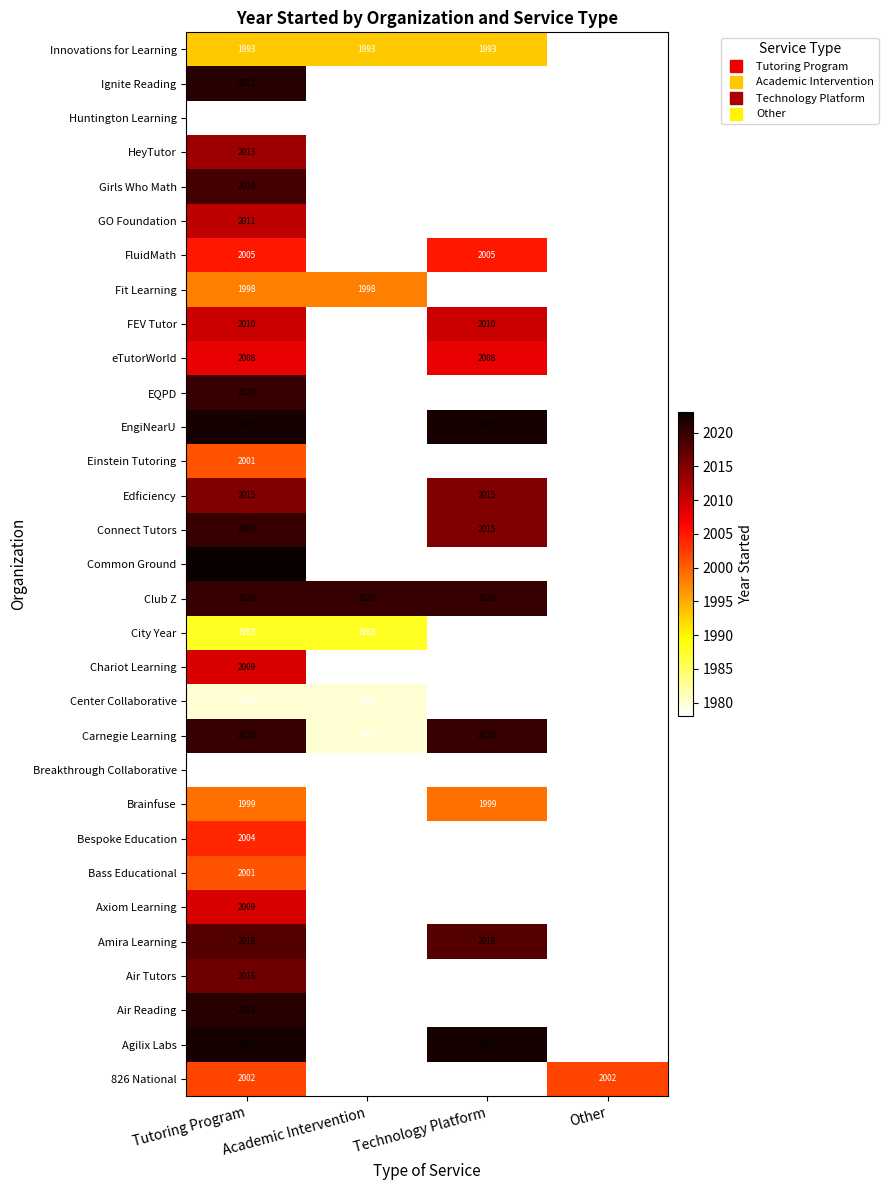

What is the minimum value shown in the chart?

1977.0